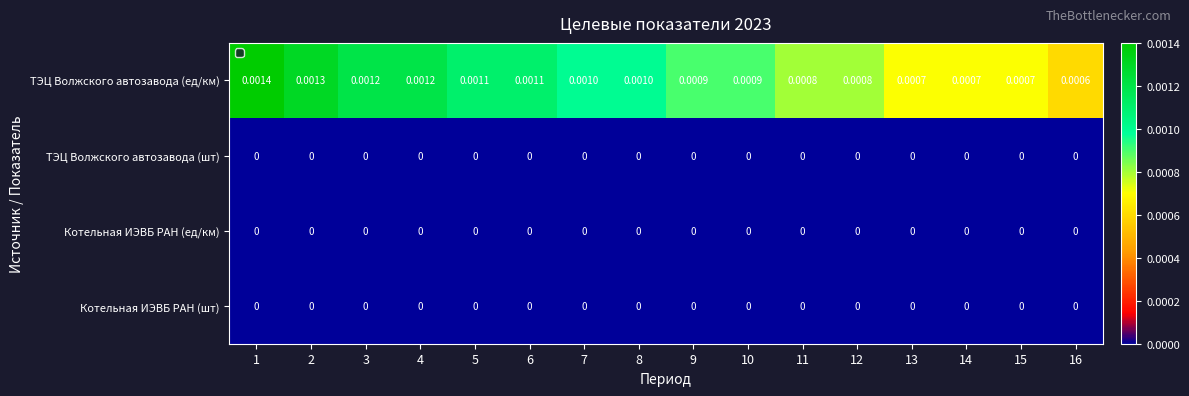

Which series changed the most between 5 and 8?

ТЭЦ Волжского автозавода (ед/км)